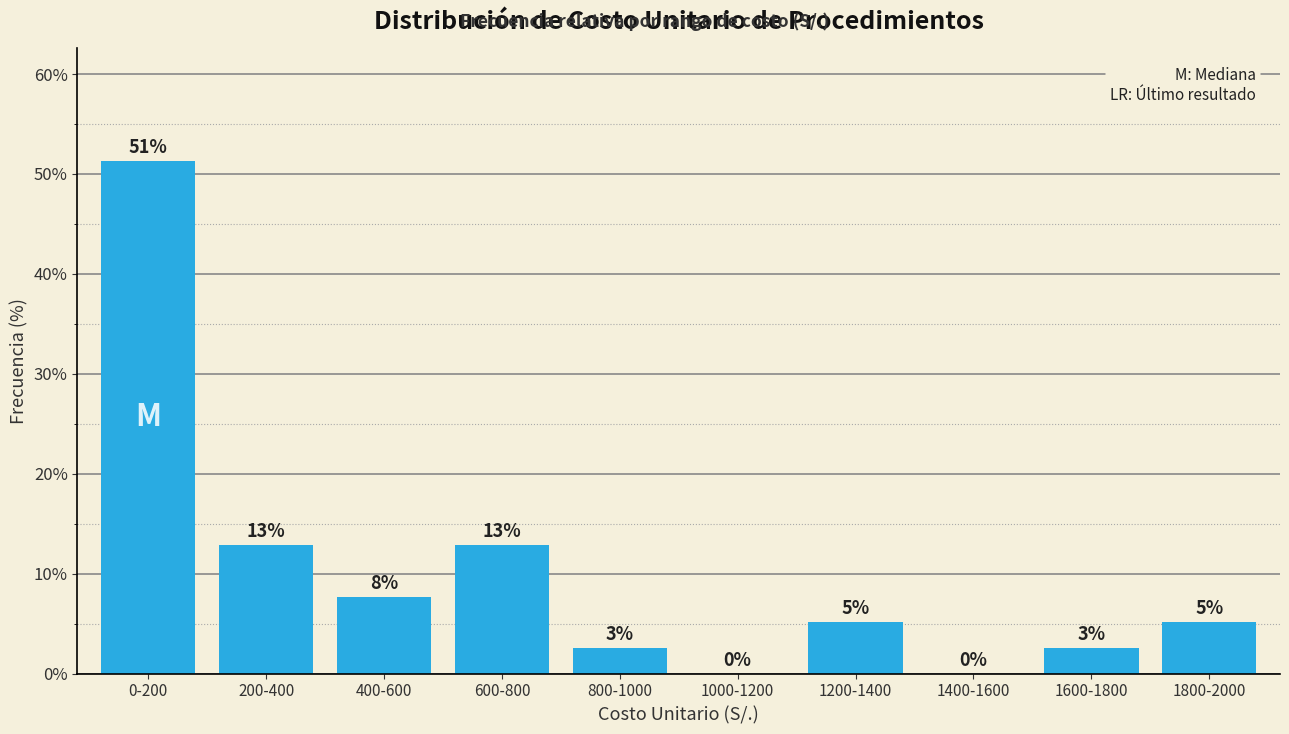

Are the bars horizontal?

No